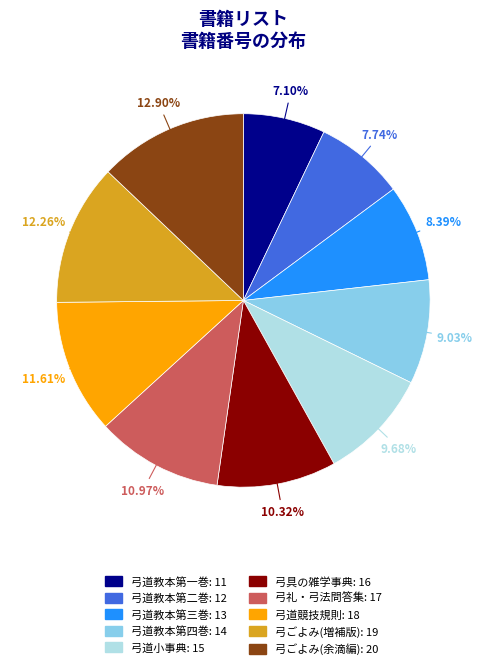

Approximately how many times larger is the value at 弓道教本第三巻 compared to 弓道教本第一巻?

1.2